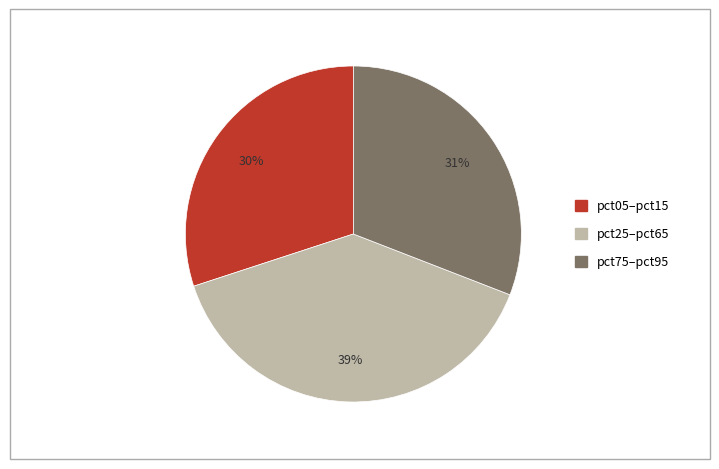

How many segments does this pie chart have?

3